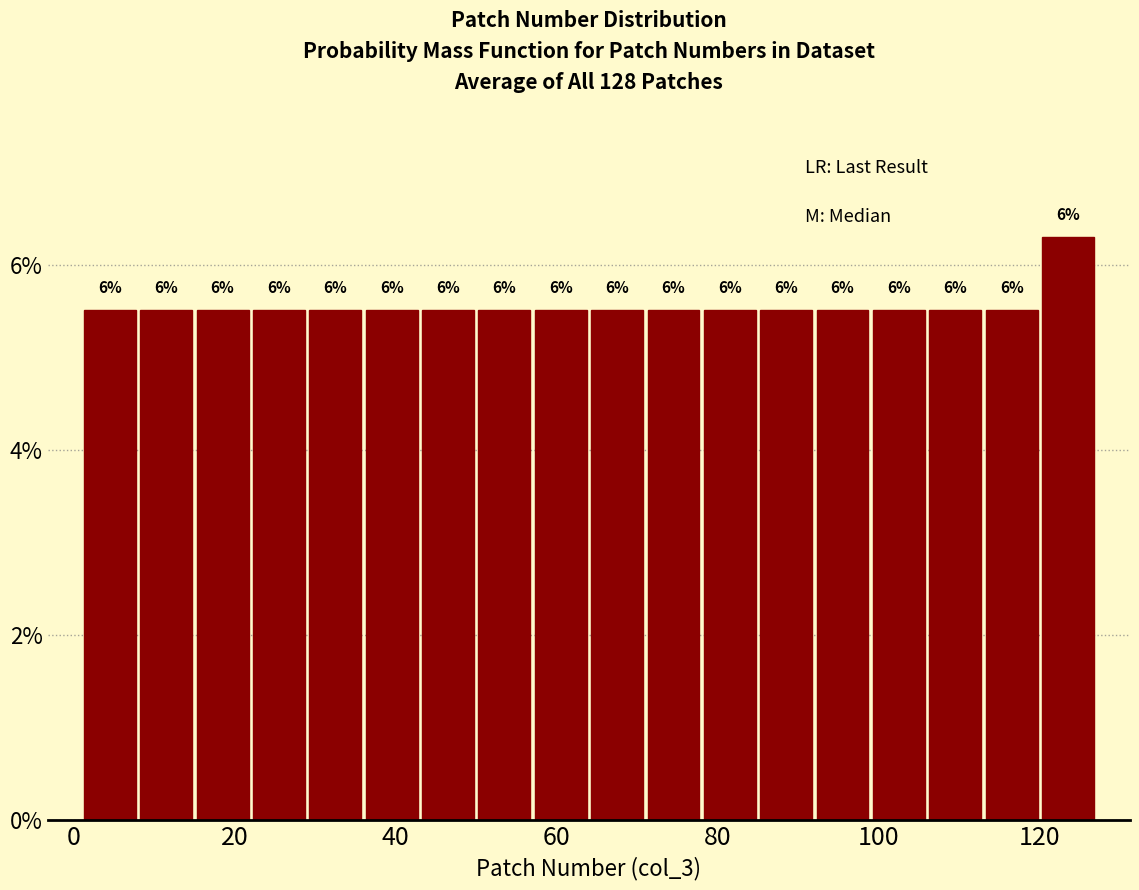

Read against the x-axis, roughly where is the centre of the tallest bar?

124